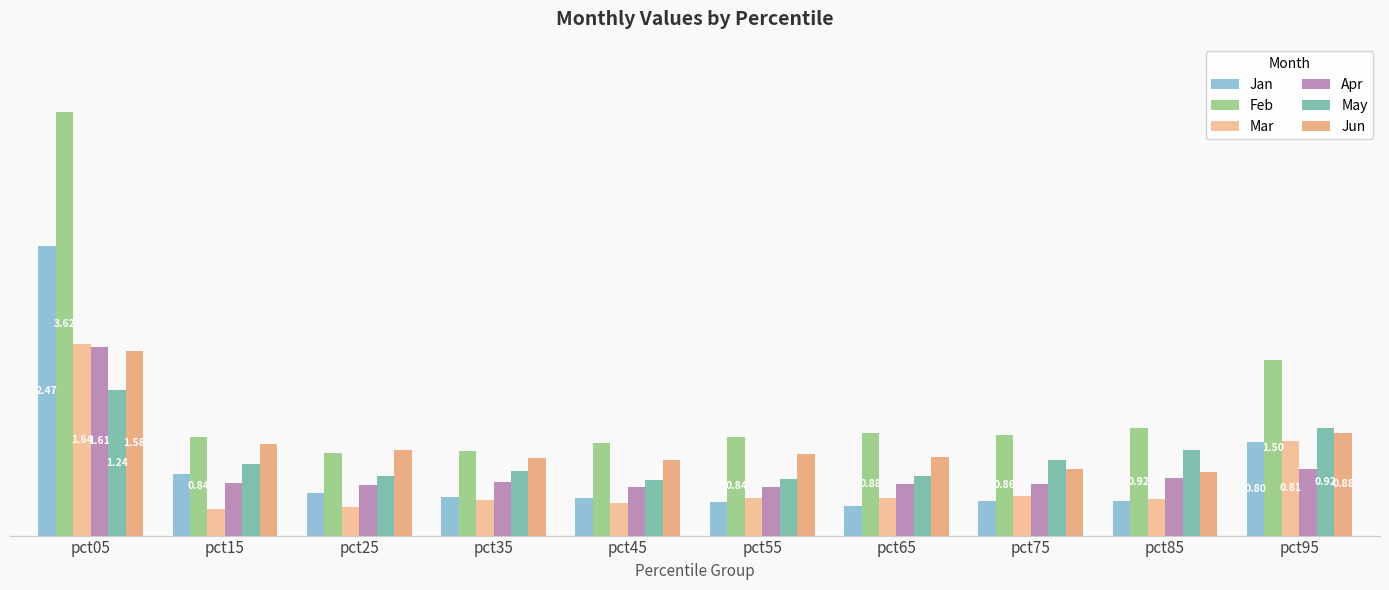

Which series has the largest total across all categories?

Feb